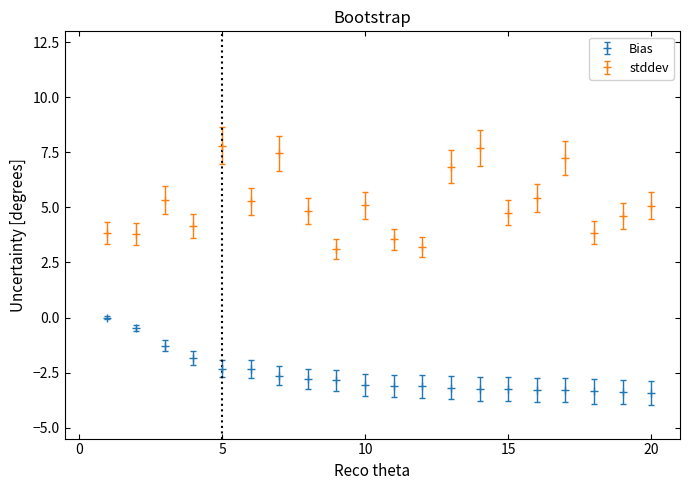

How many distinct data groups are displayed?

2